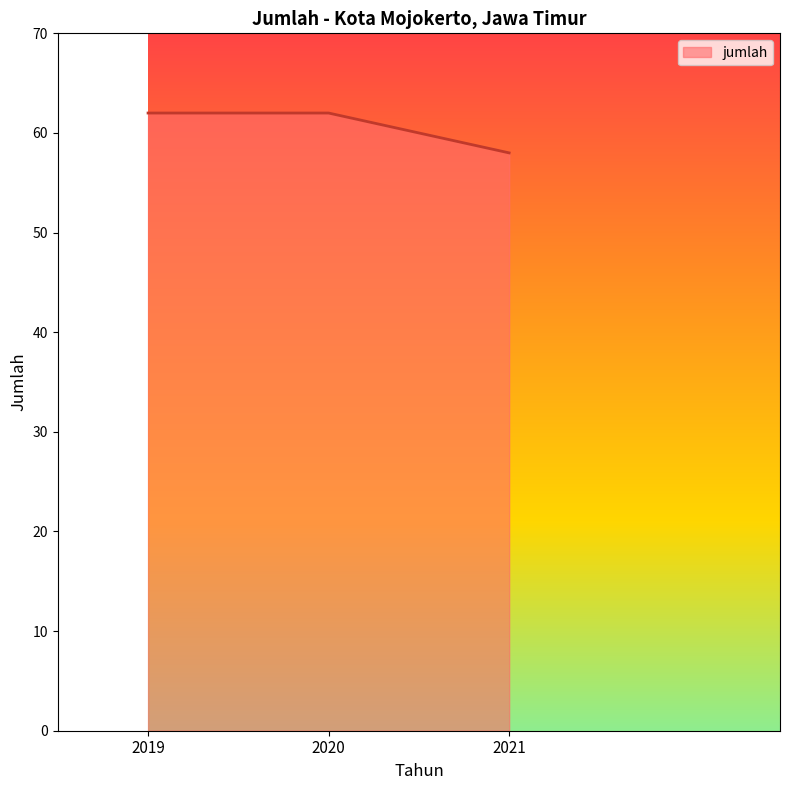

What is the sum of all values?

182